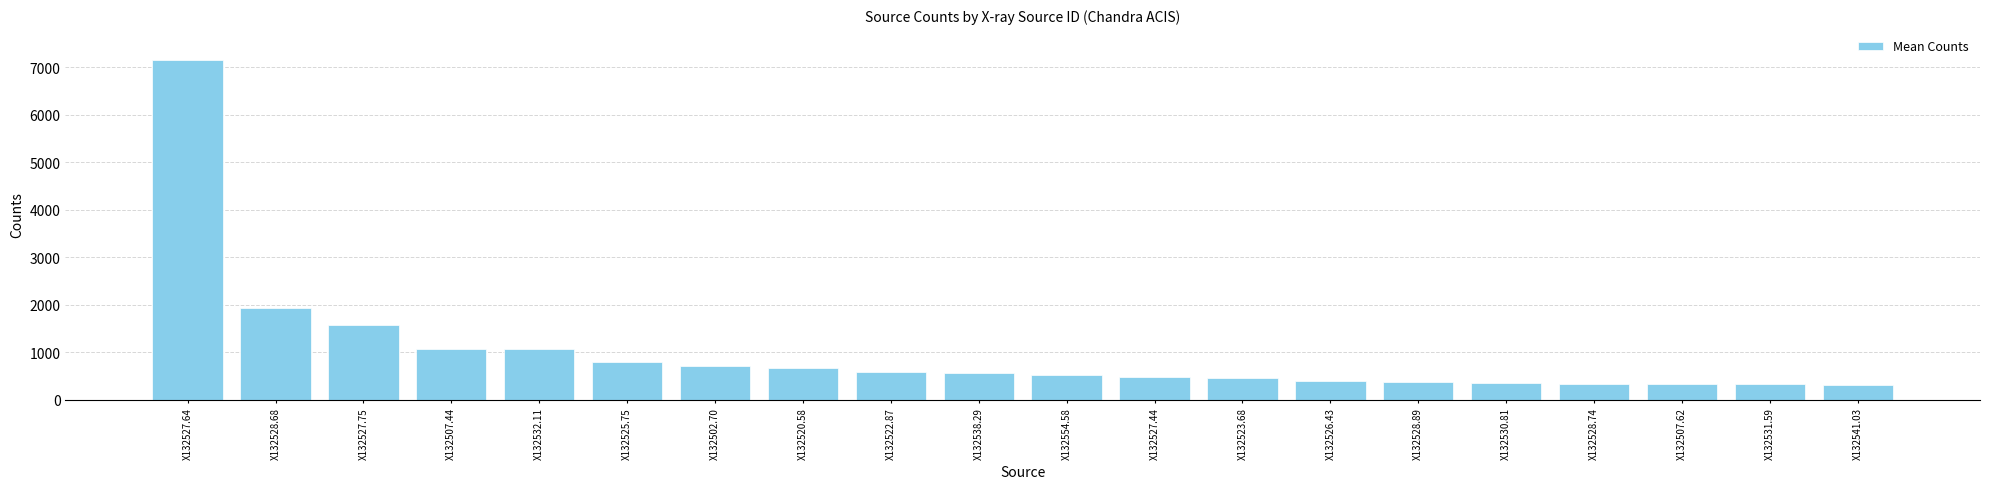

Are the bars horizontal?

No